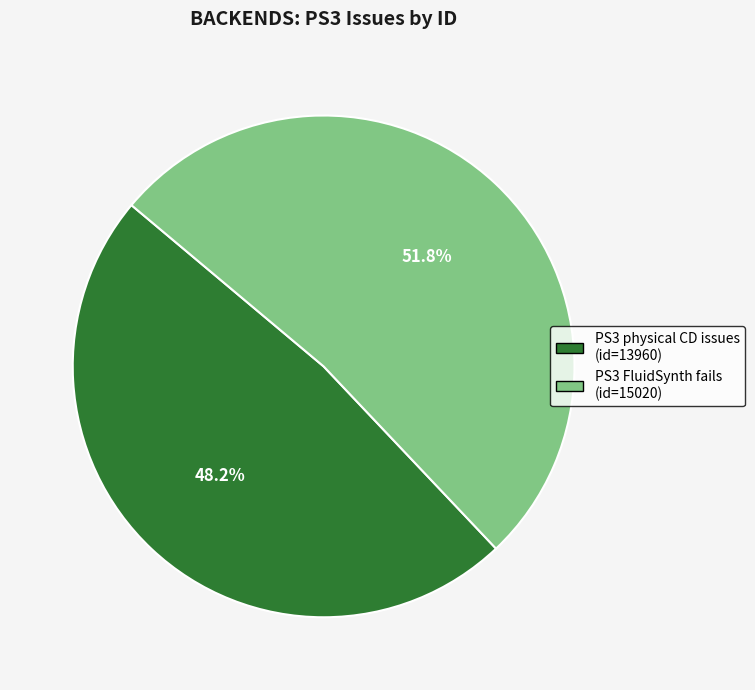

Is there a majority slice in this chart?

Yes